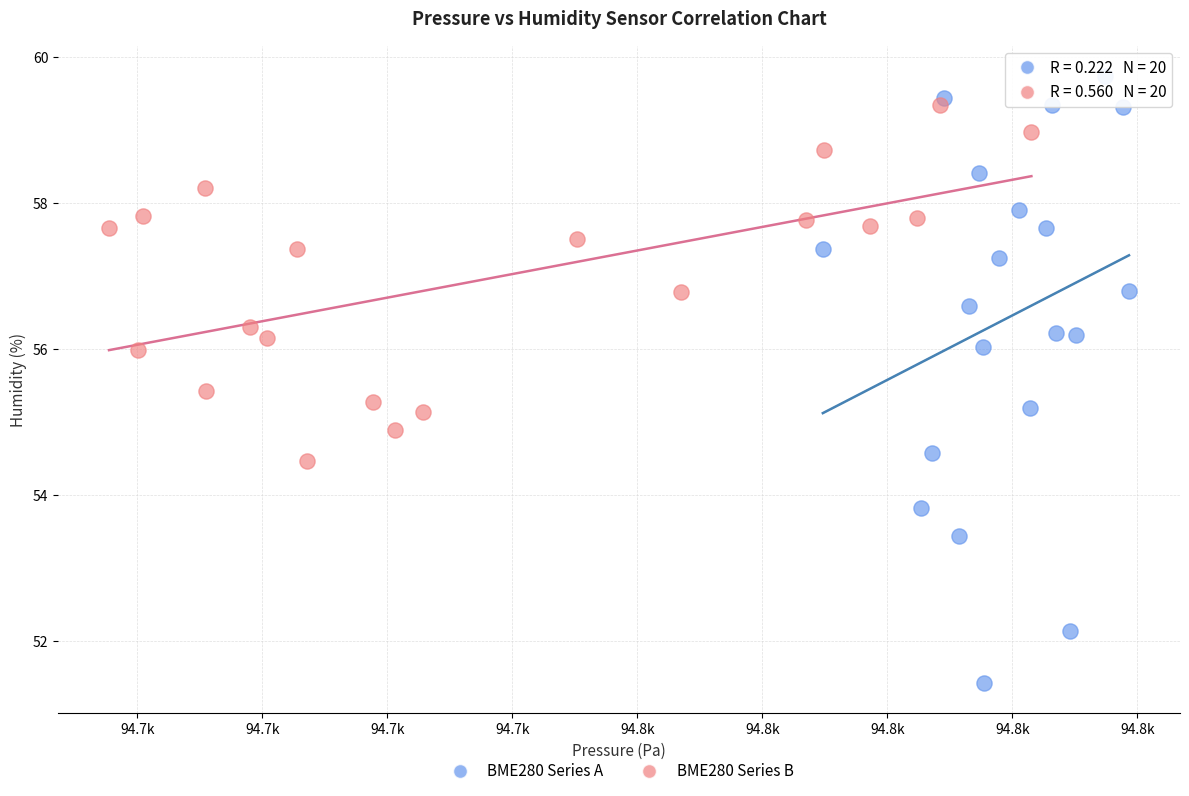

Which series contains the lowest Y value?

BME280 Series A